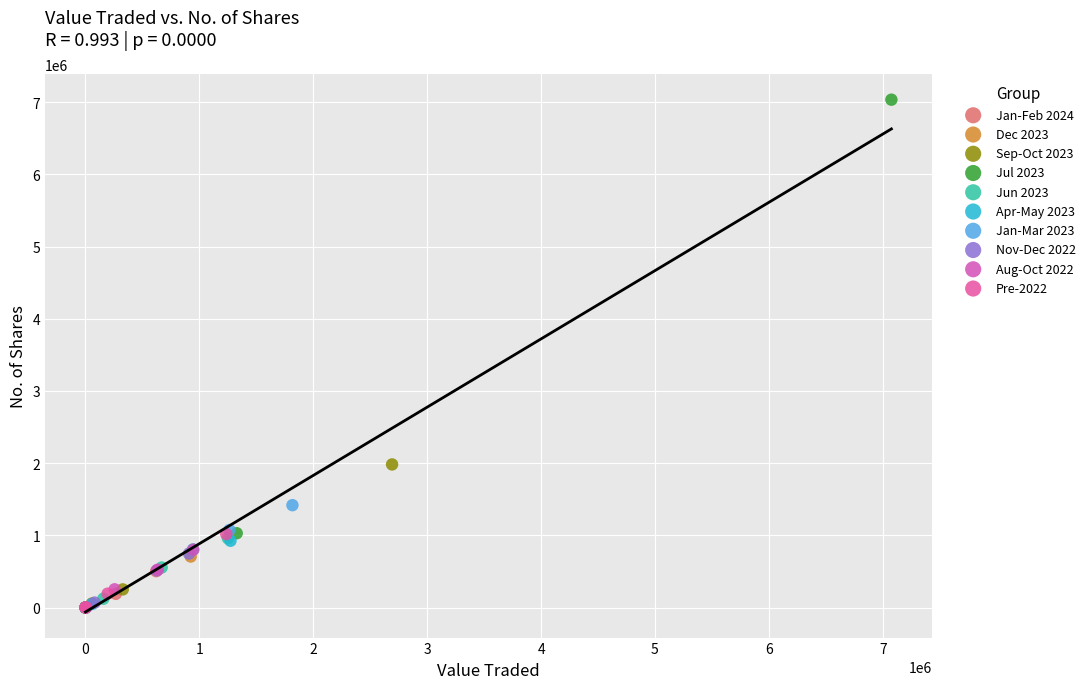

Which series has the largest Y range (max minus min)?

Jul 2023